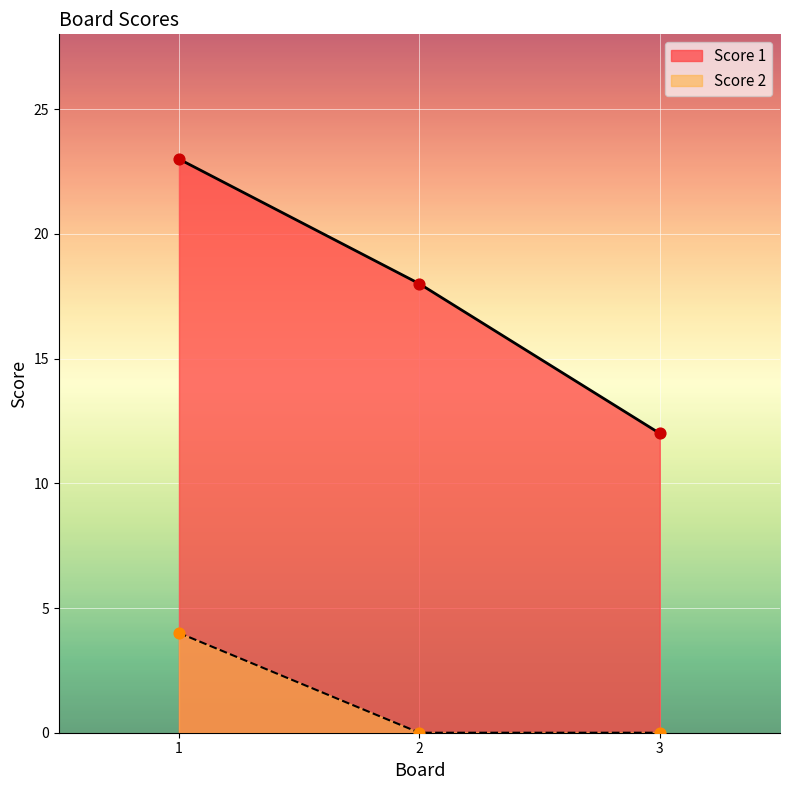

What is the total value across all series at 3?

12